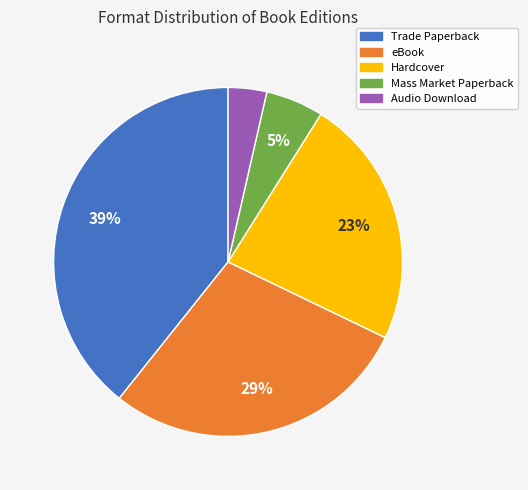

Count the number of slices in the pie.

5